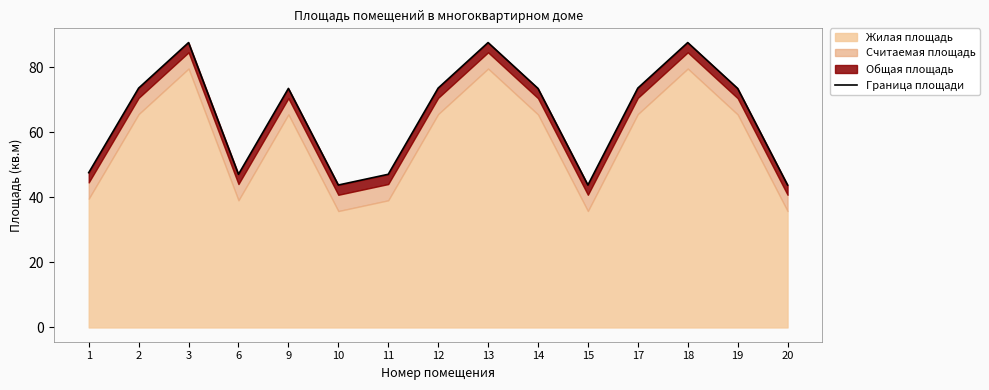

Is it true that the value at 11 is 47.1?

True